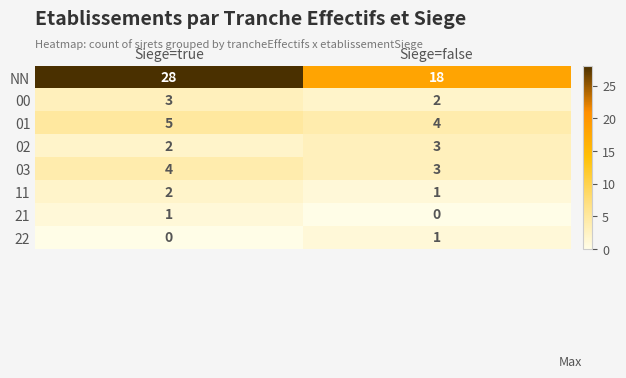

Between Siege=true and Siege=false, which series saw the biggest shift?

NN